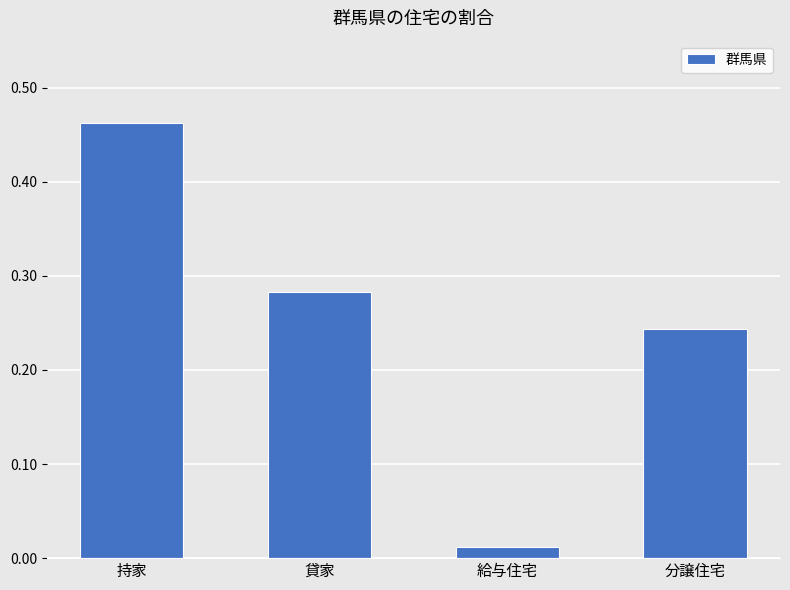

The value at 持家 is 0.8. True or false?

False